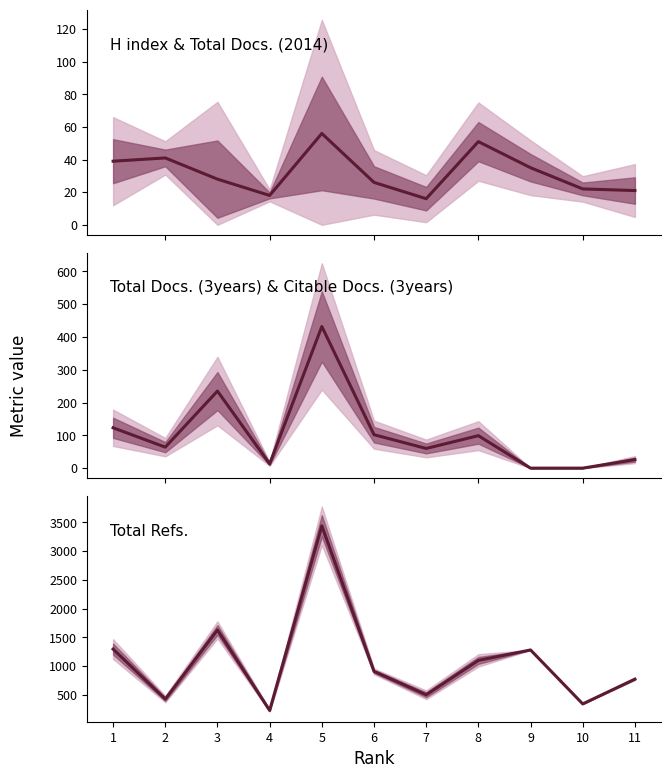

Between 5 and 9, which series saw the biggest shift?

Total Refs.